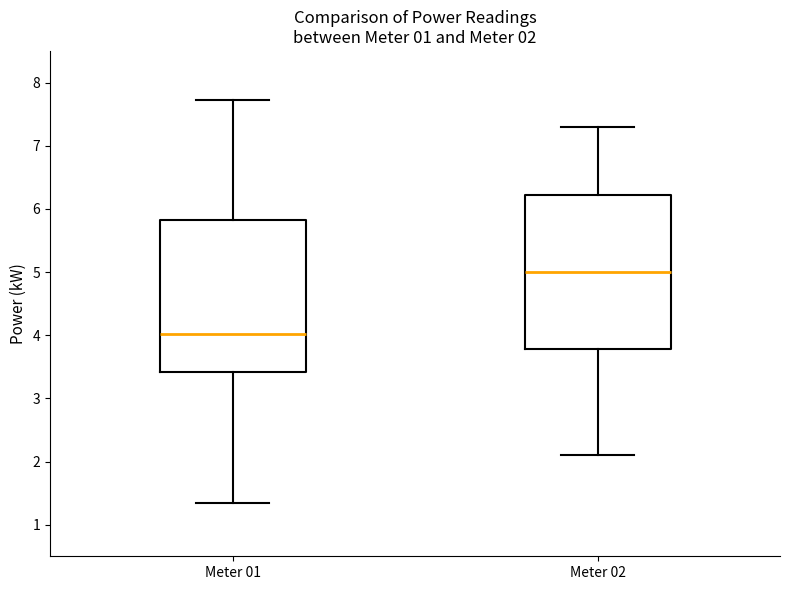

Which box has the lowest median line?

Meter 01